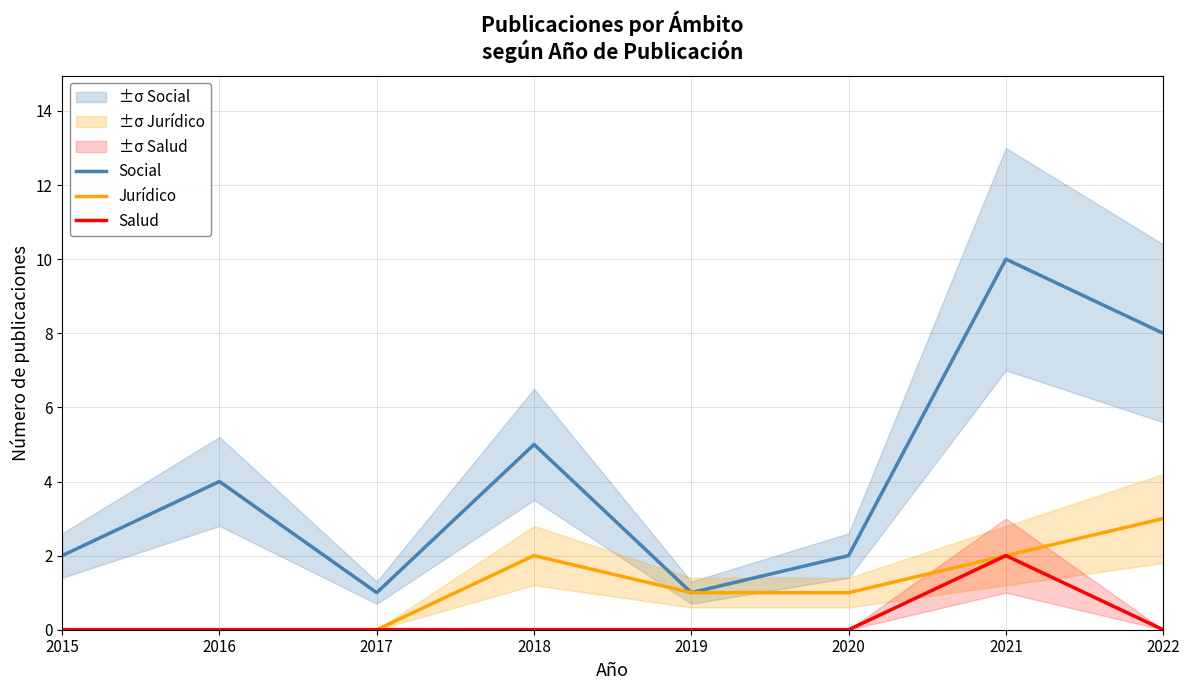

What is the total value across all series at 2022?

11